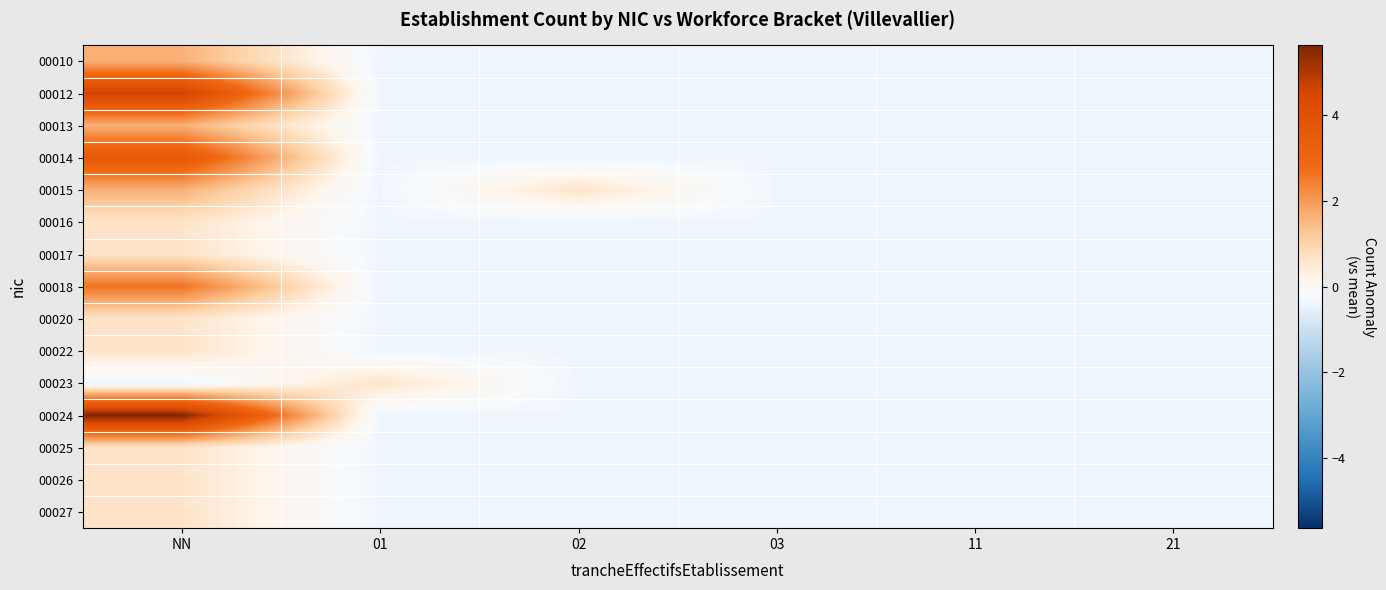

Which series changed the most between 02 and 03?

00015